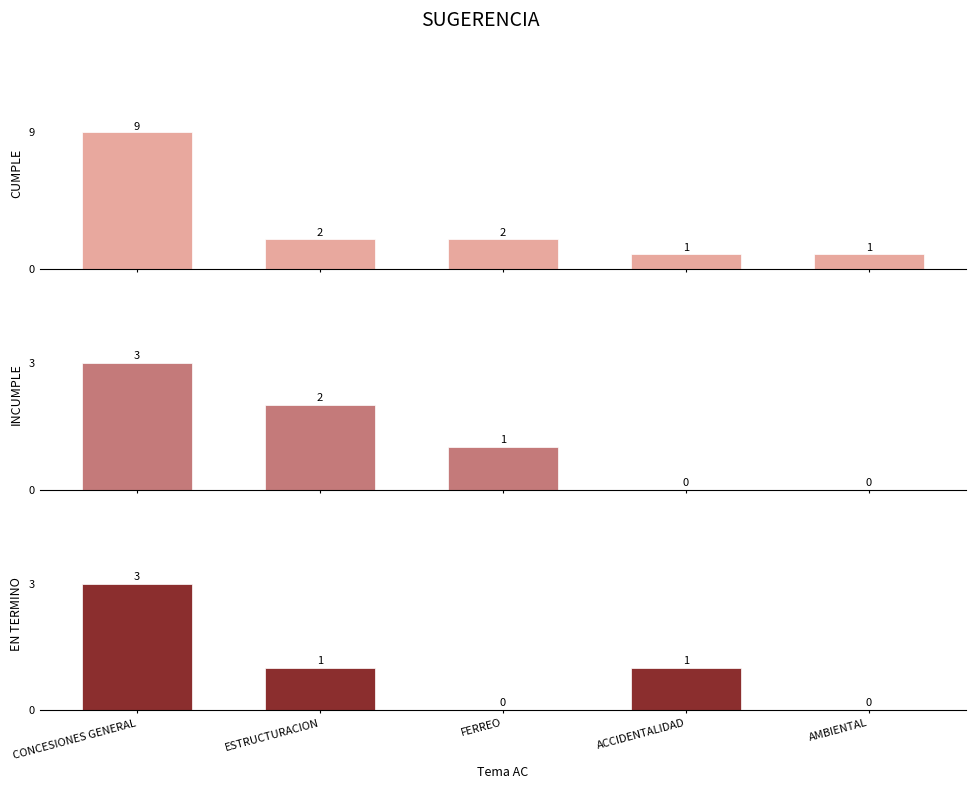

What position from the right is FERREO?

3